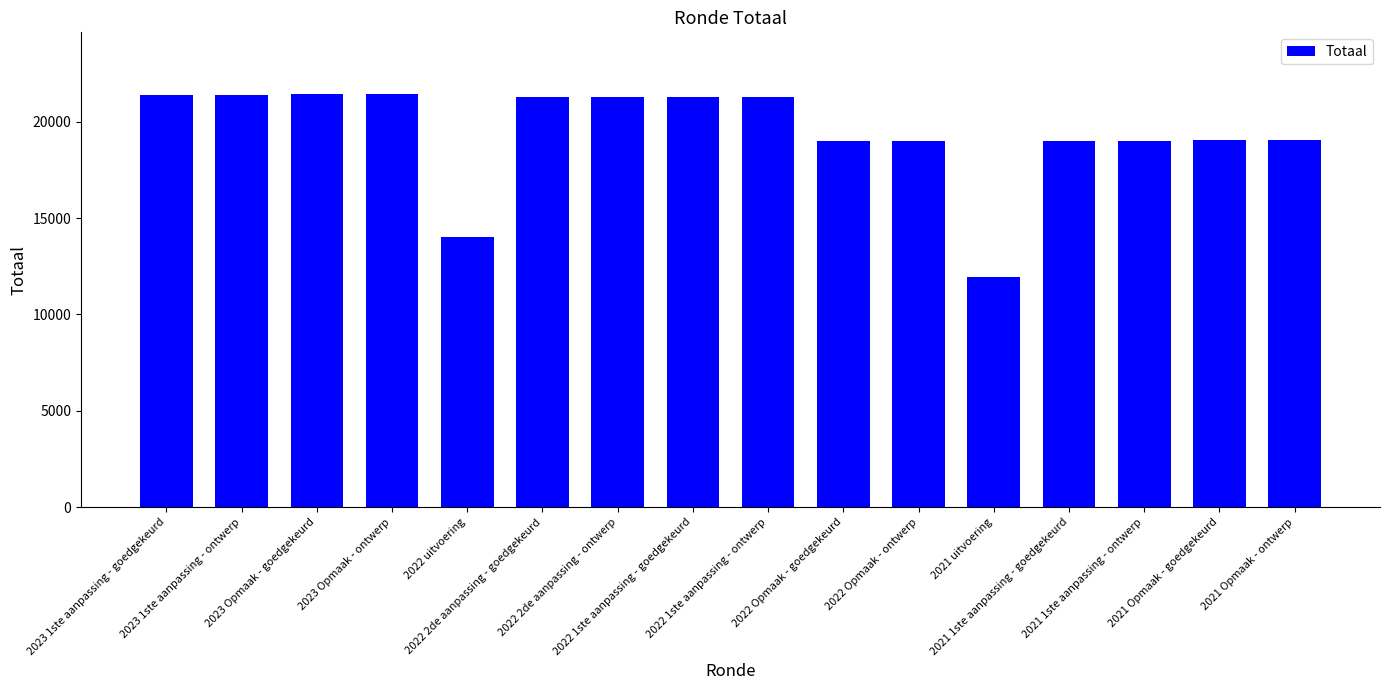

True or false: the data shows 21390 at 2023 1ste aanpassing - goedgekeurd.

True